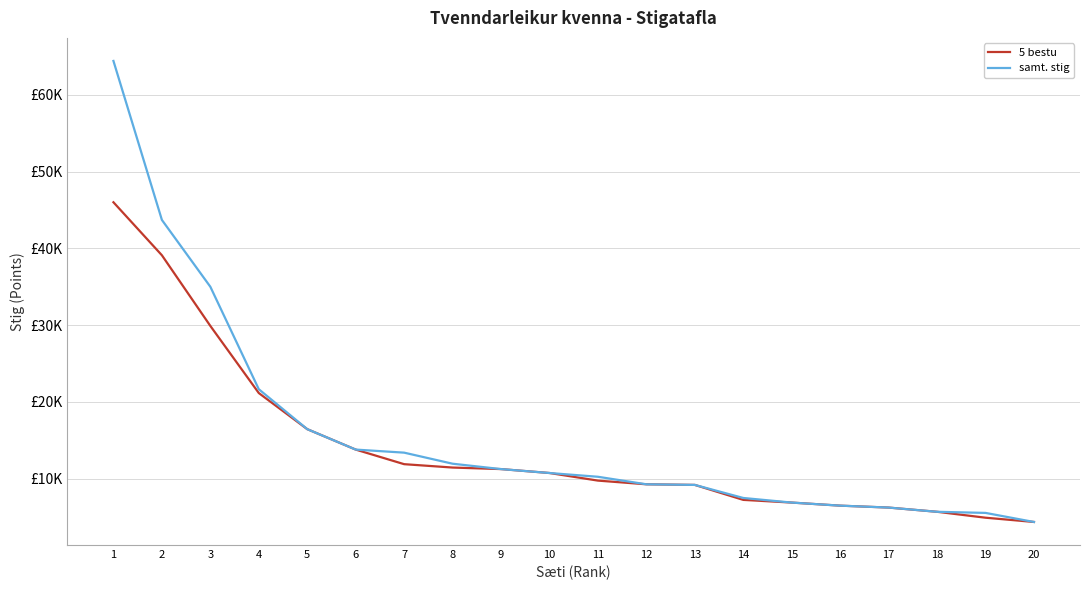

What is the total value across all series at 20?

8750